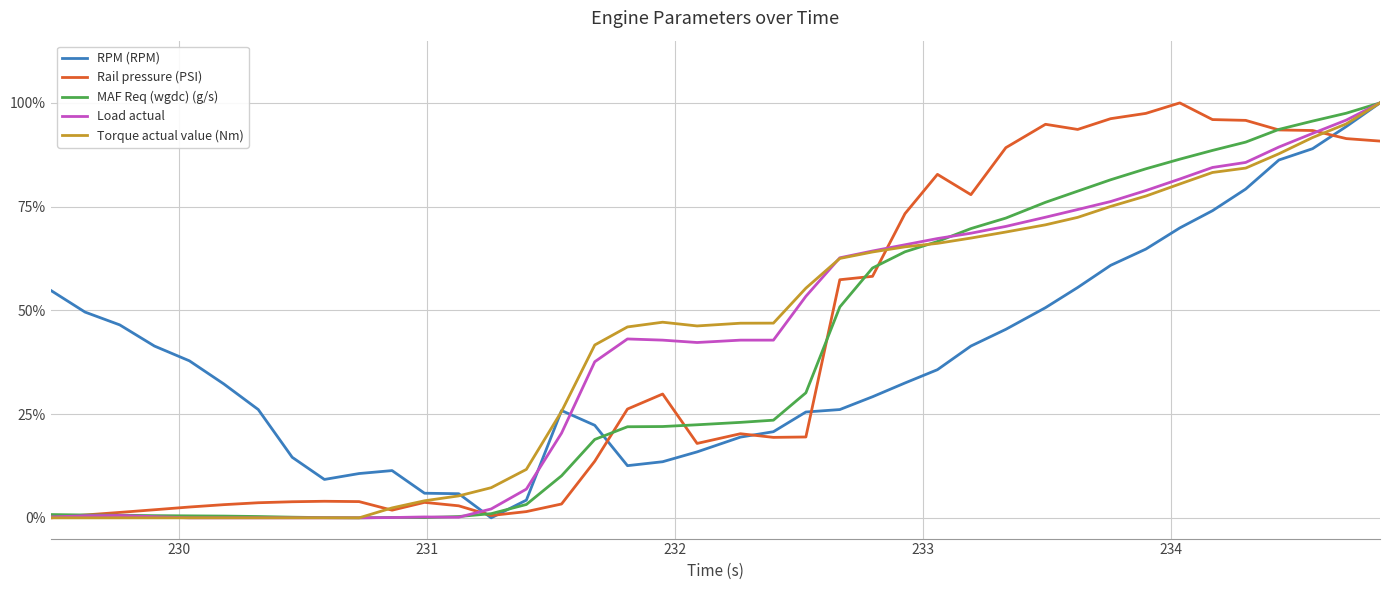

What is the maximum value shown in the chart?

100.0